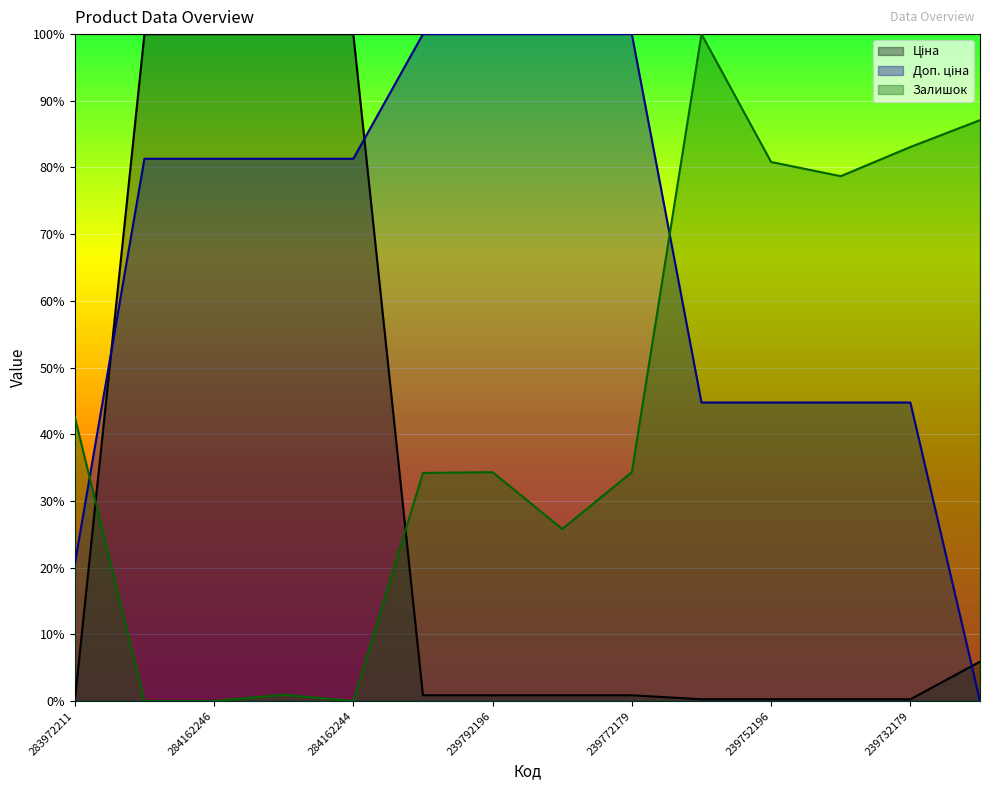

Which series has the largest range (max minus min)?

Ціна